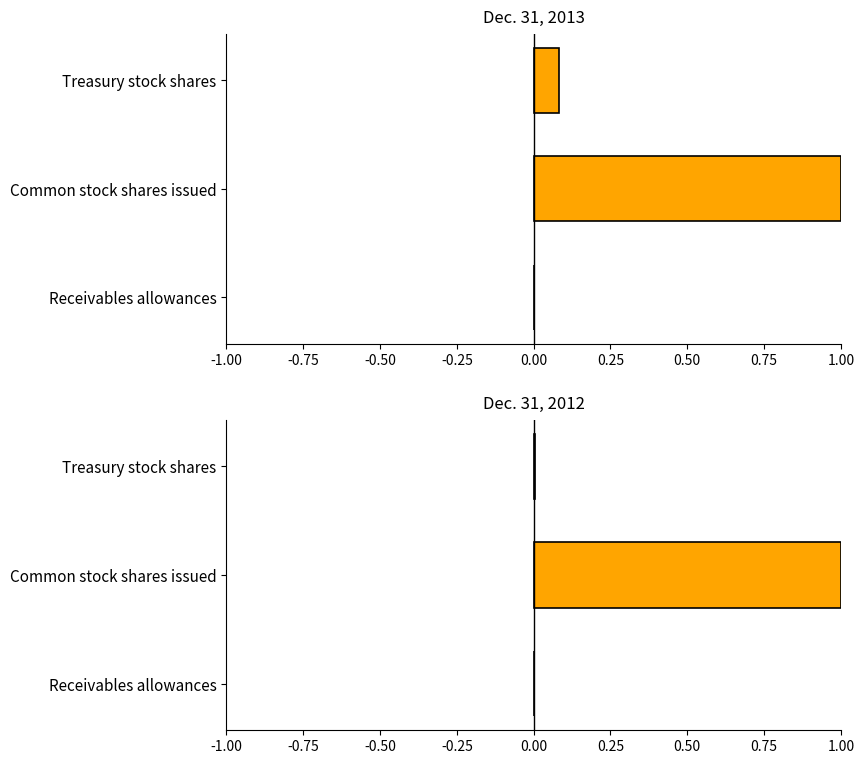

What is the difference between the maximum and minimum values in the Dec. 31, 2012 series?

1.0